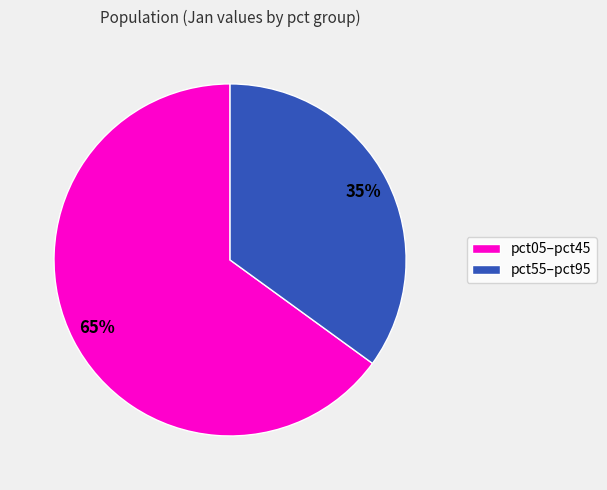

What is the ratio of the value at pct55–pct95 to the value at pct05–pct45?

0.5